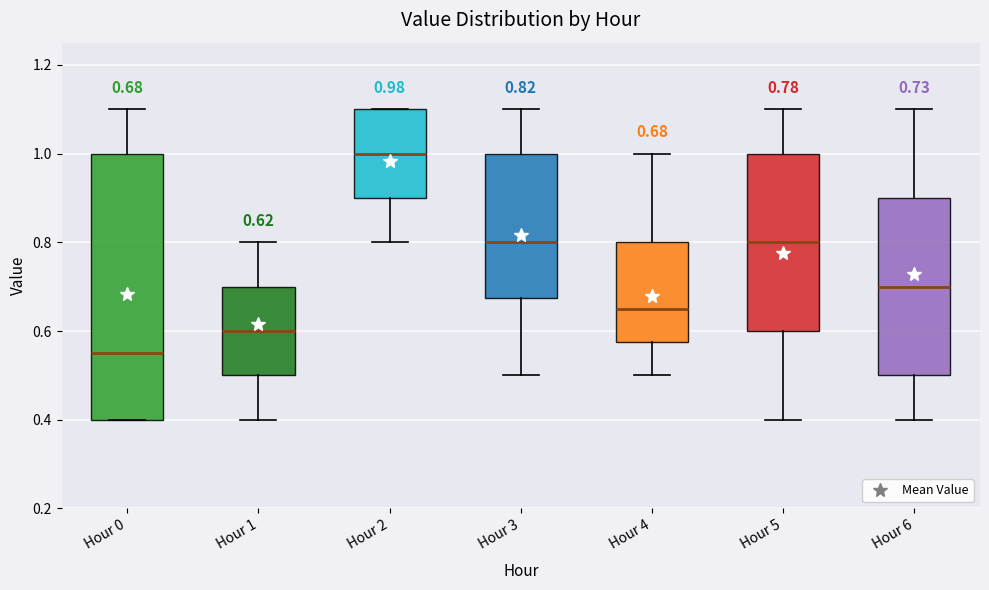

Comparing the boxes themselves (not the whiskers), which one is the tallest?

Hour 0